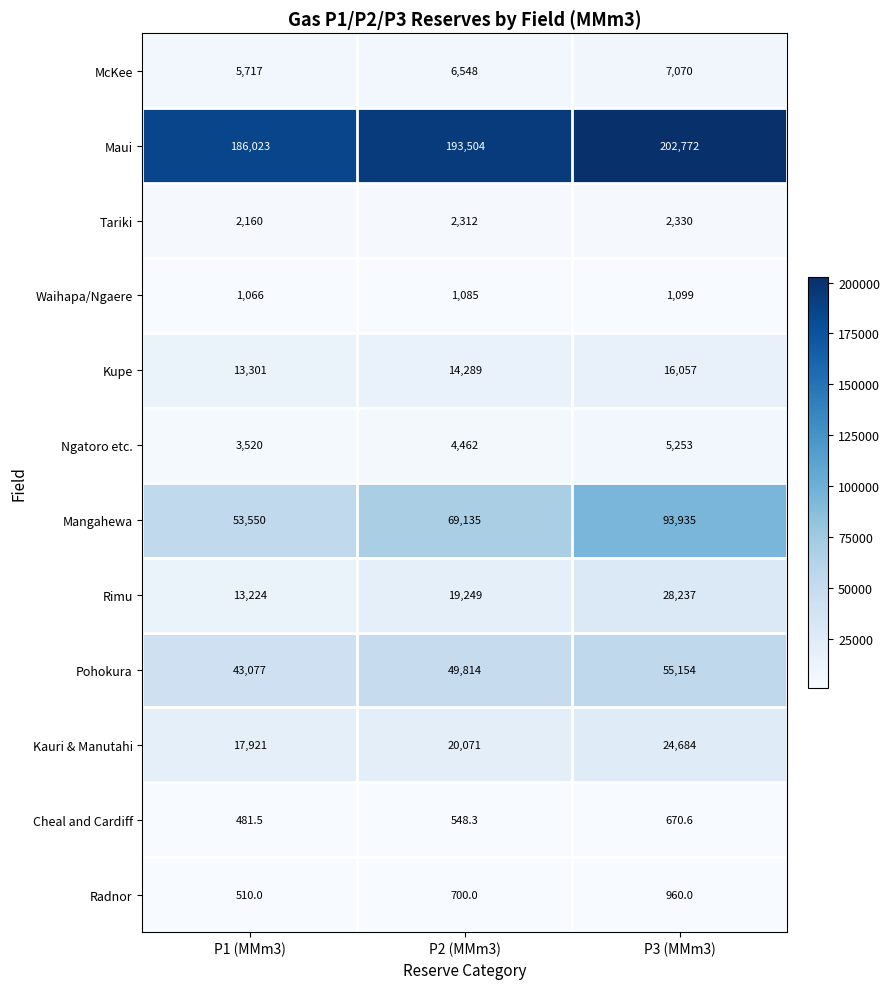

What is the difference between the Tariki values at P2 (MMm3) and P3 (MMm3)?

18.0